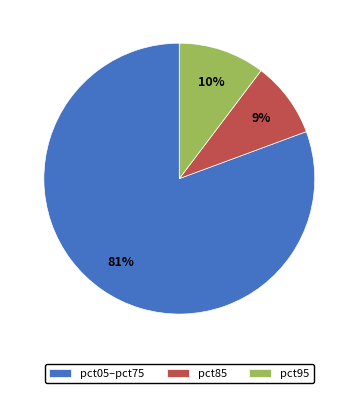

To the nearest percent, what percentage of the pie is pct05–pct75?

81%